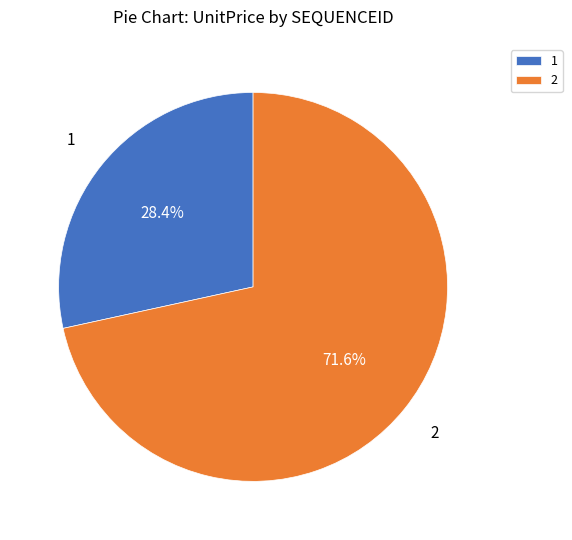

To the nearest percent, what is the difference between the largest and smallest slice percentages?

43%